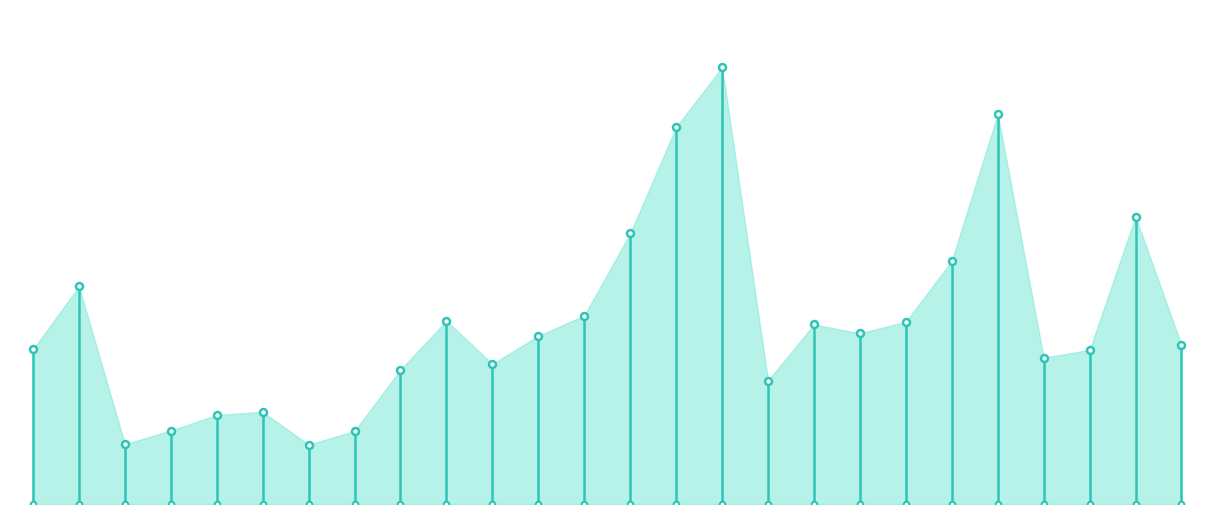

What is the sum of all values?

9130